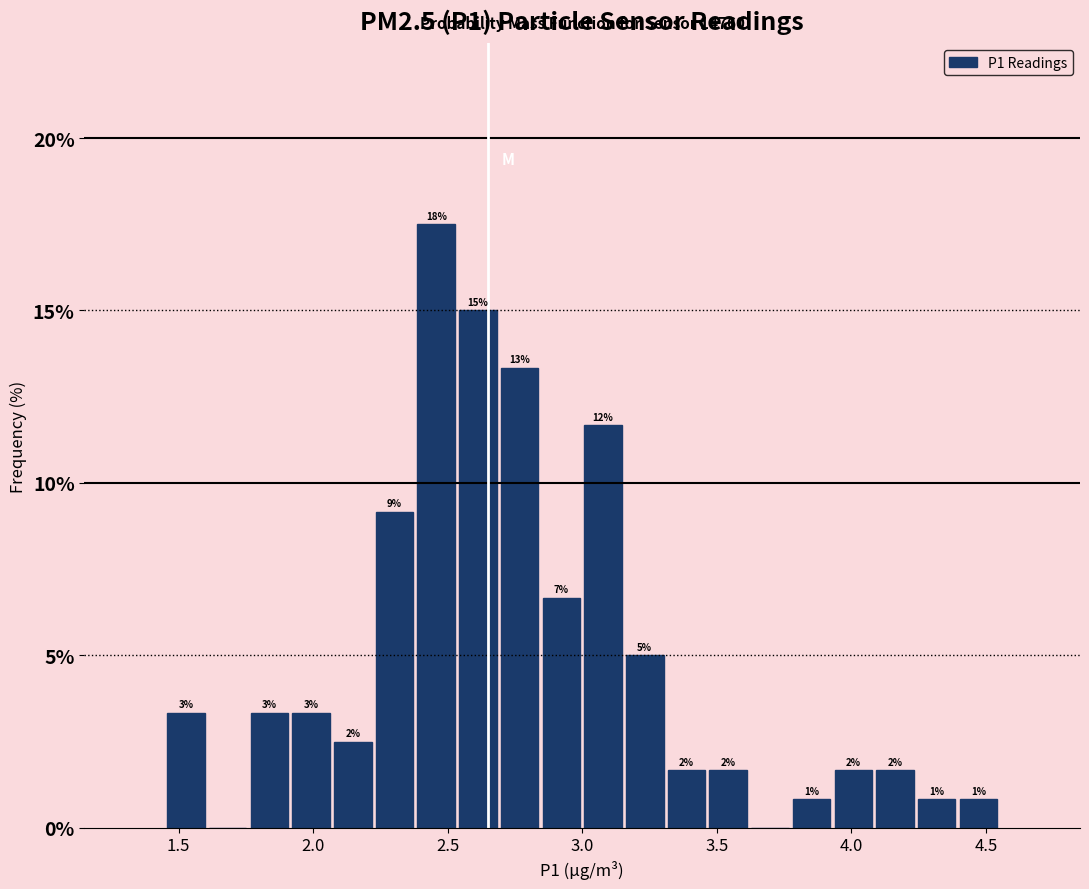

Read against the x-axis, roughly where is the centre of the tallest bar?

2.45